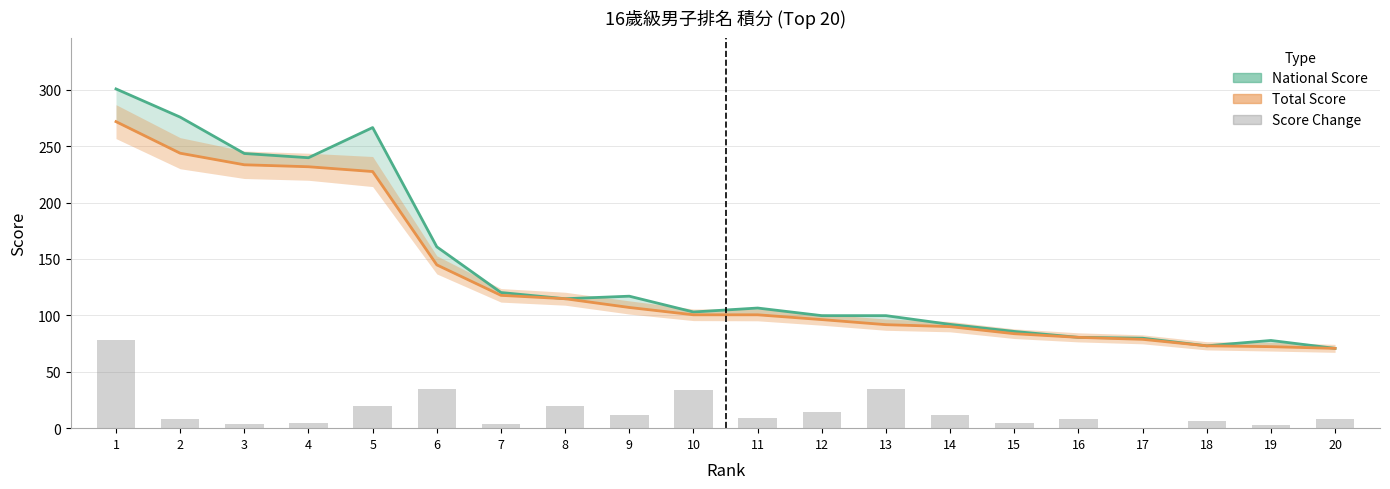

What value does the Score Change series have at 14?

12.0